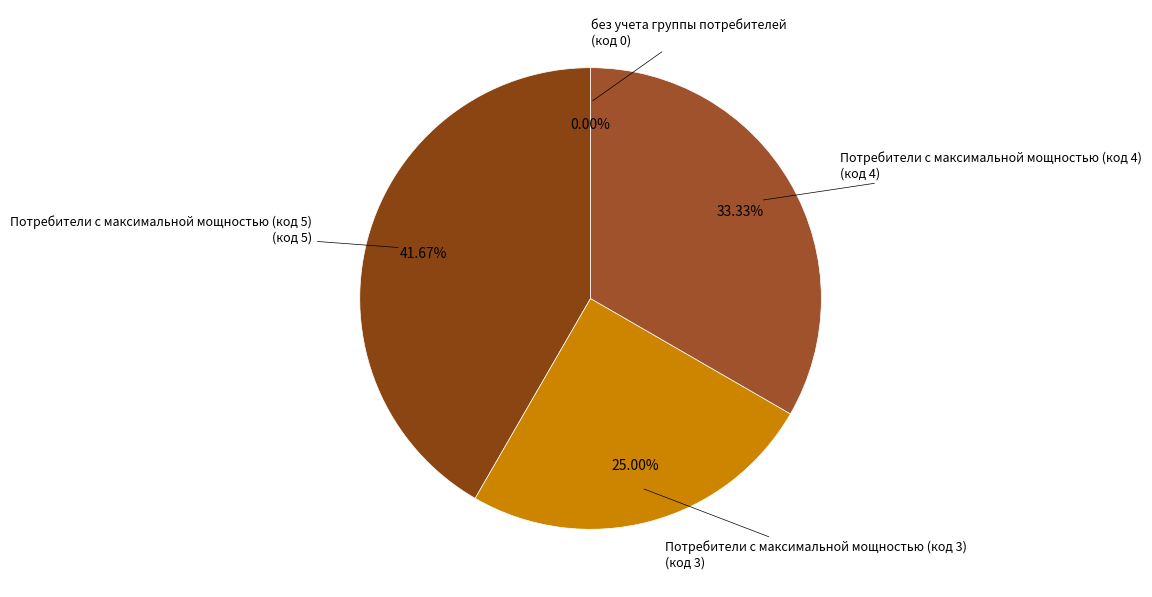

The без учета группы потребителей slice represents 0% of the pie. True or false?

True